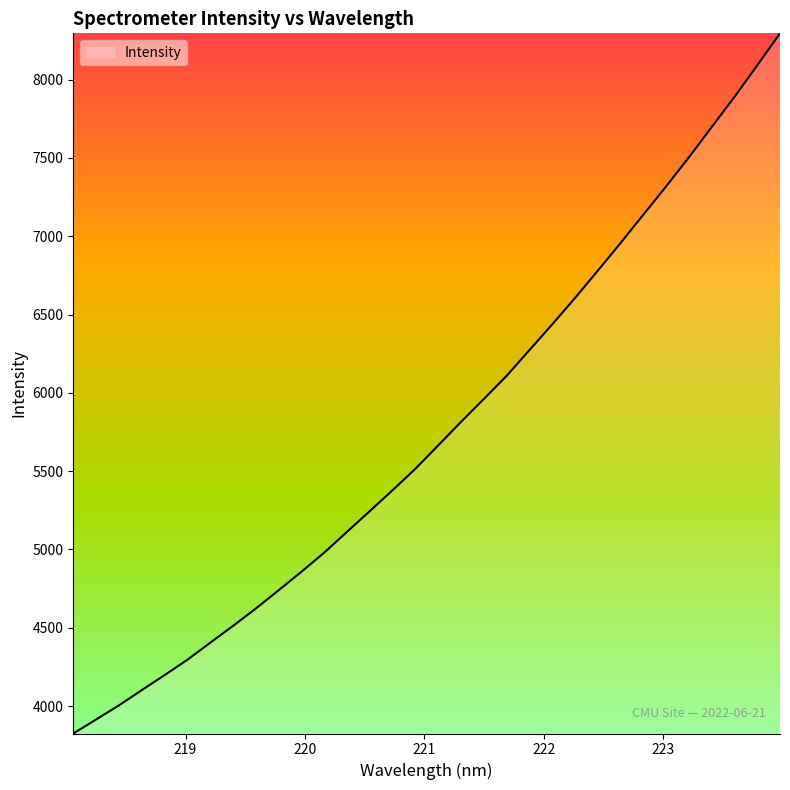

True or false: the data has more than 2 interior local peaks.

False